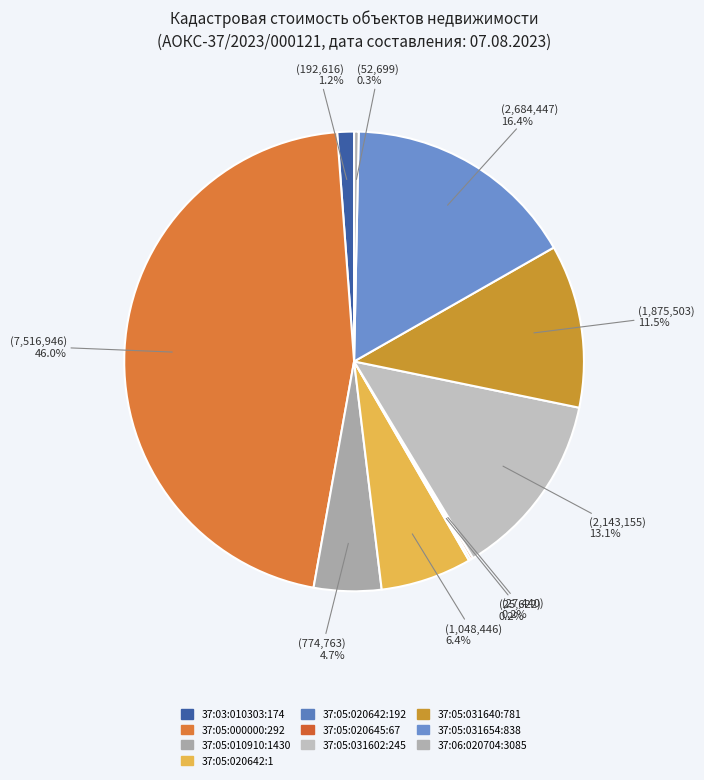

Which slice is the largest?

37:05:000000:292